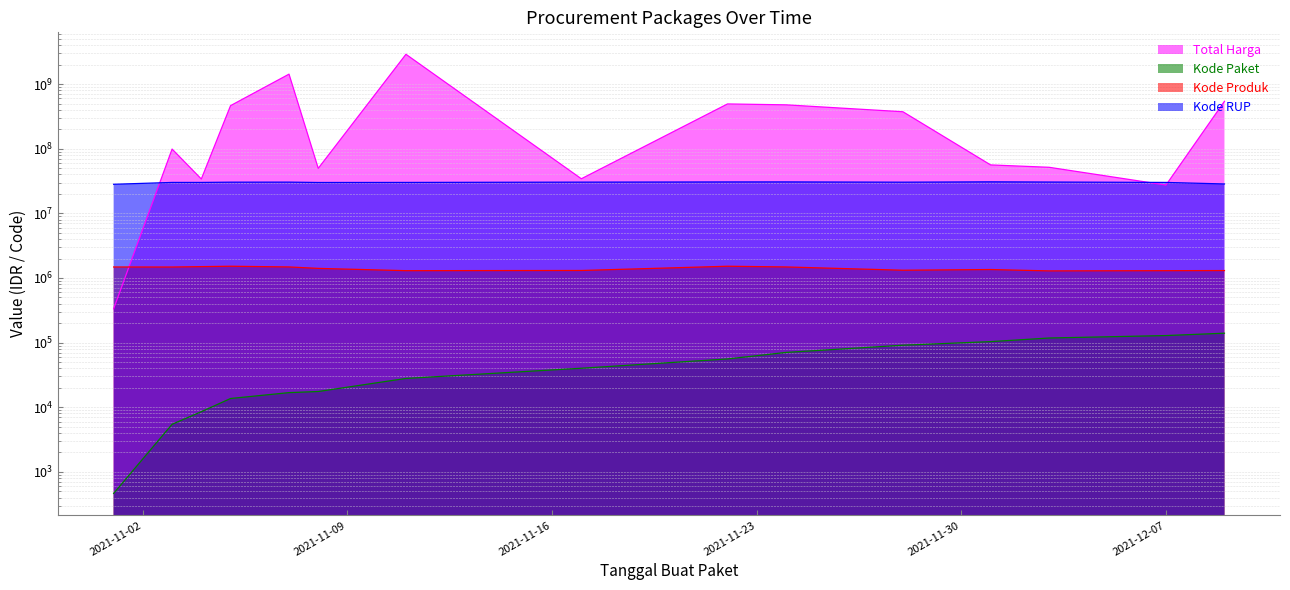

True or false: Total Harga has more than 1 points higher than both neighbors.

True